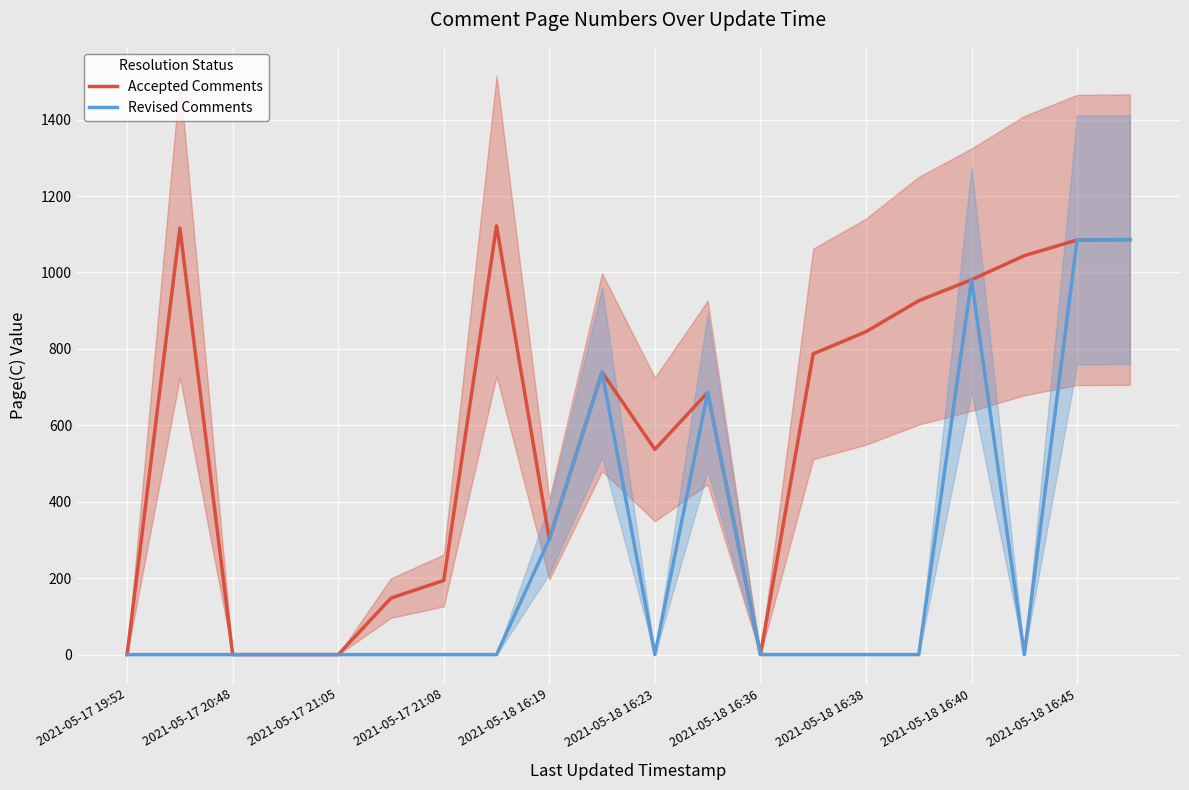

What is the average value of the Accepted Comments series?

580